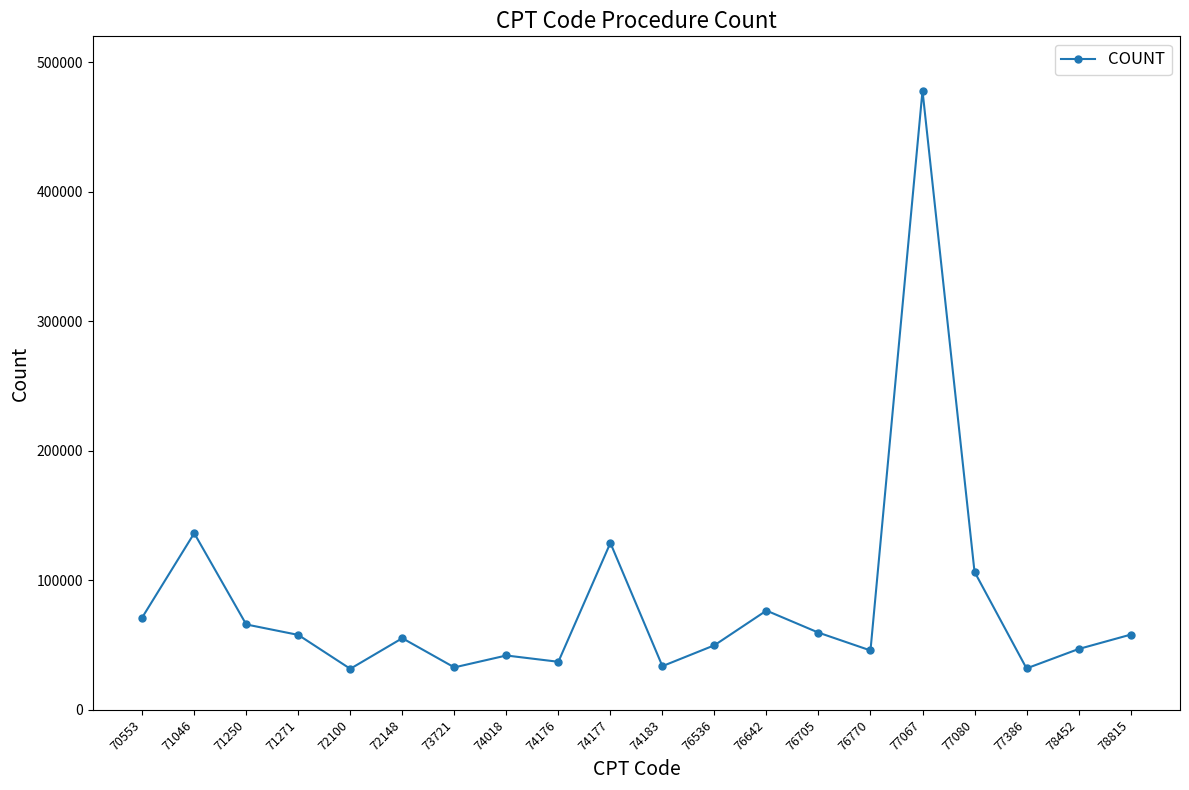

The chart shows a value of 28098 at 76536. True or false?

False